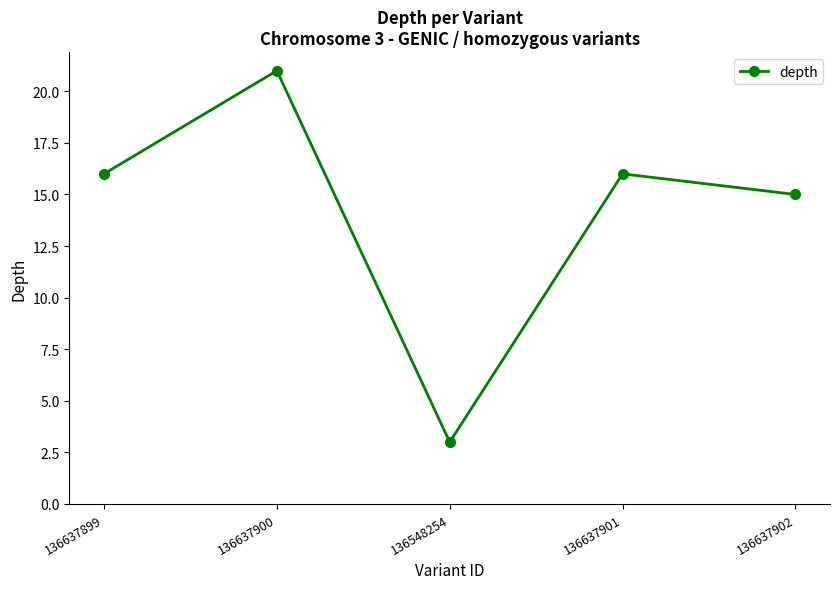

What is the difference between the second highest and minimum values?

13